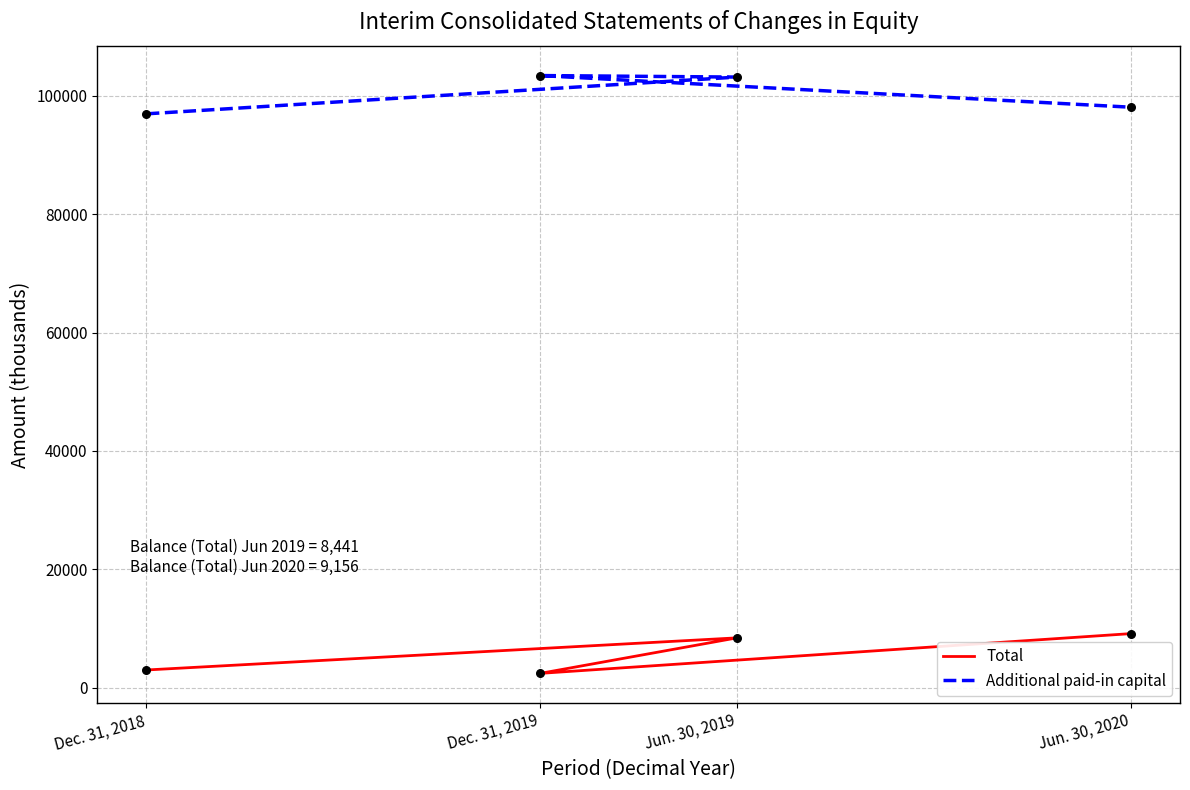

Which series reaches the minimum Y coordinate?

Total